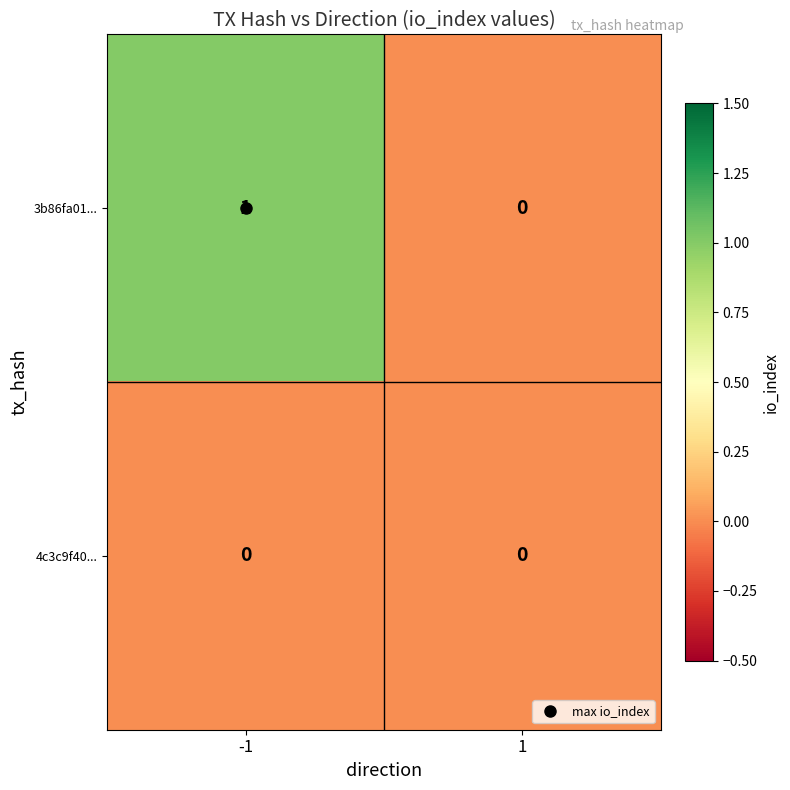

Rank the series by their average value, from highest to lowest.

3b86fa01..., 4c3c9f40...